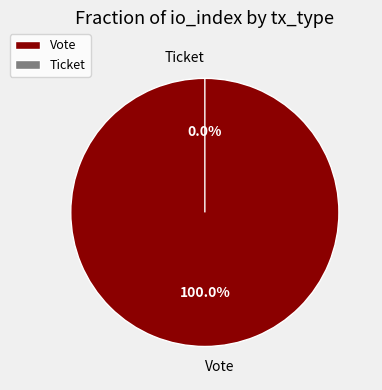

What is the smallest slice in the pie chart?

Ticket